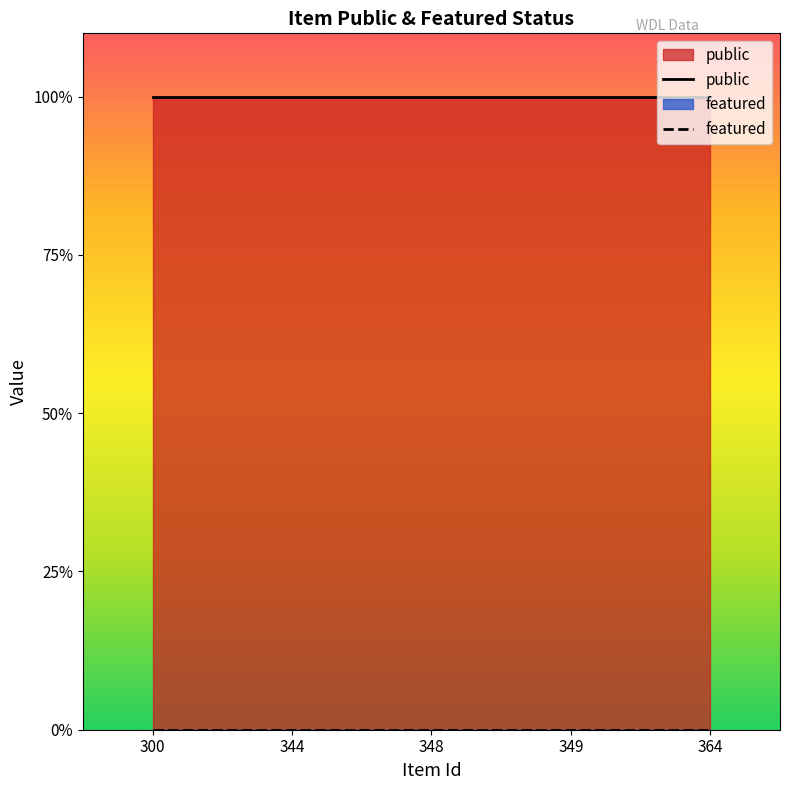

At which category is the sum across all series the highest?

300